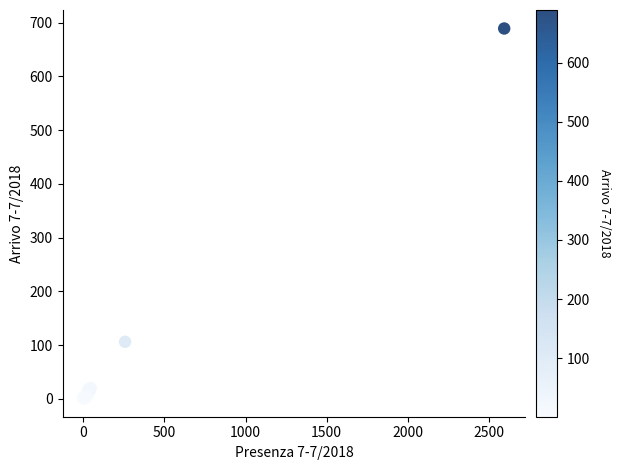

What Y value in the scatter plot is closest to 345?

106